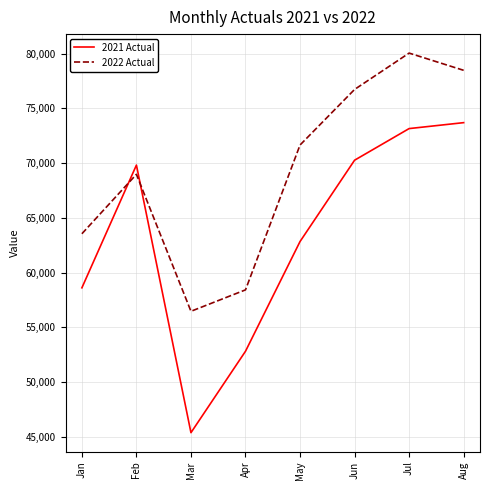

Where is 2022 Actual nearest to the value 68250?

Feb